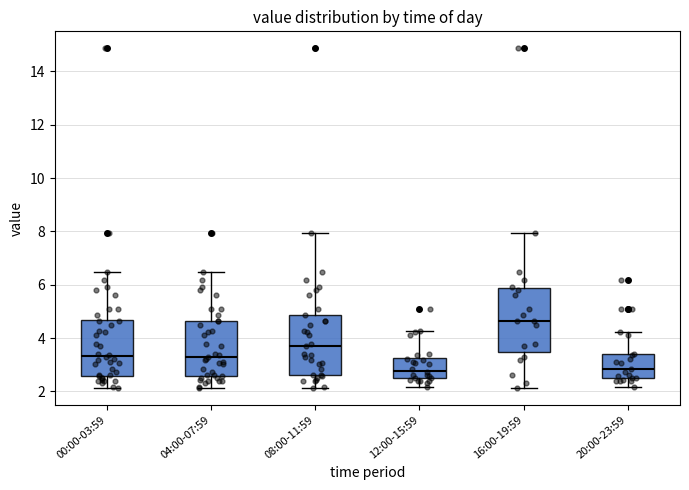

Reading left to right, read every box against the y-axis: the position of its median line, the range the box covers, and the ends of its whiskers. The values are not printed on the chart, so give them approximately, as read against the axis.

00:00-03:59: median 3.4, box 2.6 to 4.6, whiskers 2.2 to 6.4
04:00-07:59: median 3.2, box 2.6 to 4.6, whiskers 2.2 to 6.4
08:00-11:59: median 3.8, box 2.6 to 4.8, whiskers 2.2 to 8.0
12:00-15:59: median 2.8, box 2.4 to 3.2, whiskers 2.2 to 4.2
16:00-19:59: median 4.6, box 3.4 to 5.8, whiskers 2.2 to 8.0
20:00-23:59: median 2.8, box 2.6 to 3.4, whiskers 2.2 to 4.2